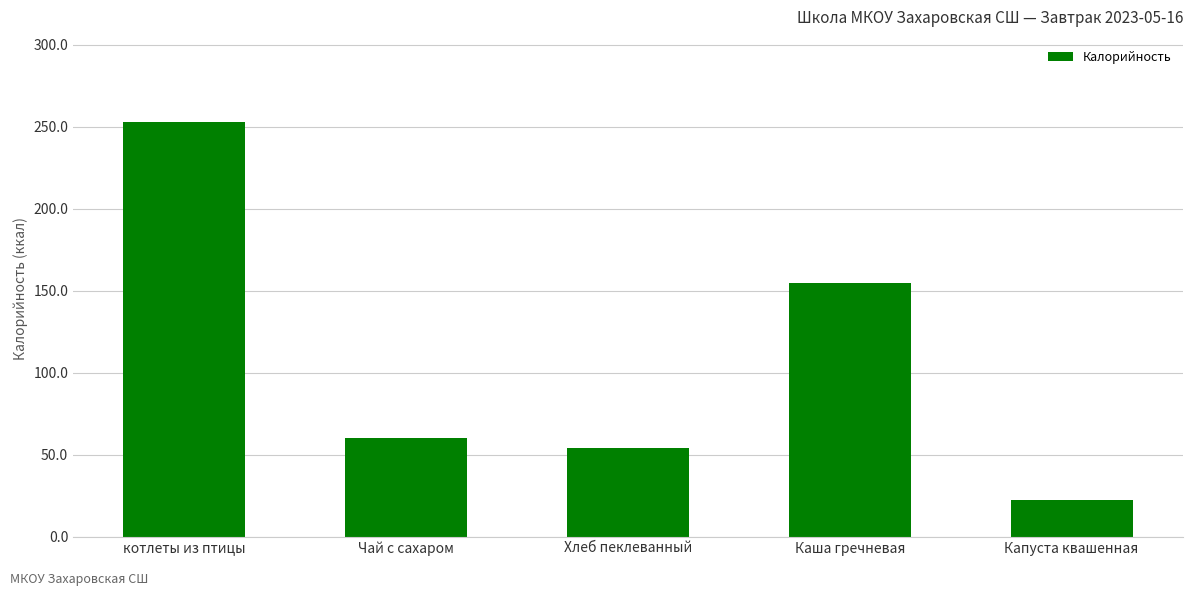

Approximately how many times larger is the value at Каша гречневая compared to Капуста квашенная?

6.9